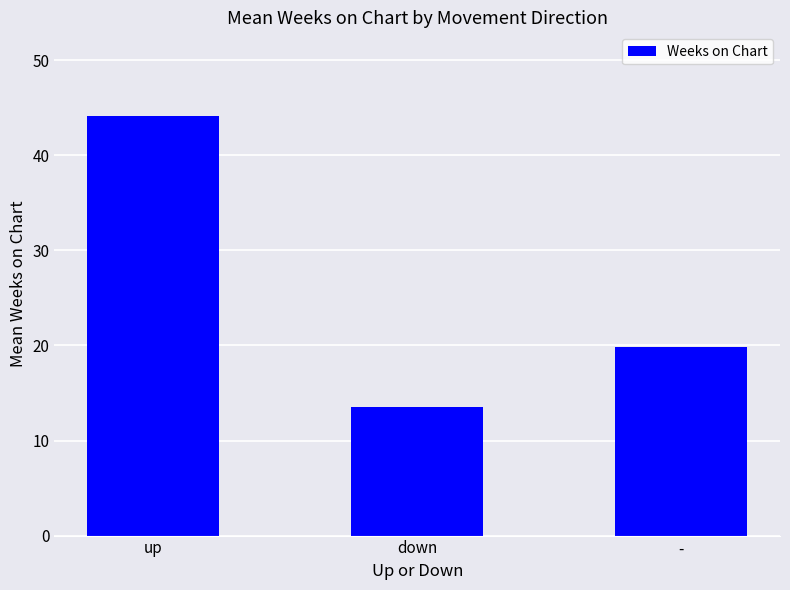

How many data points are above 19?

2